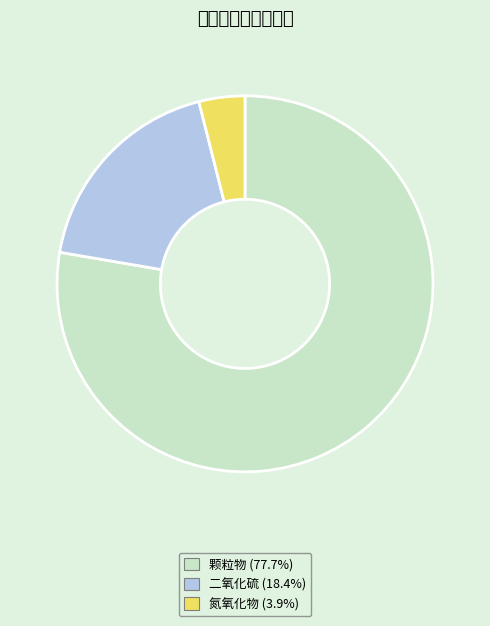

How many segments does this pie chart have?

3